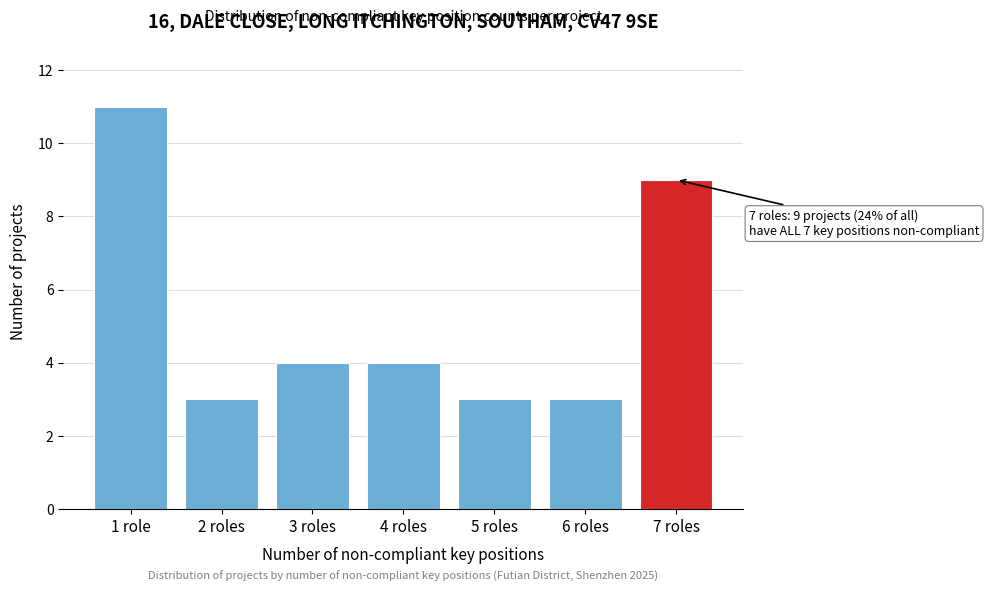

Reading right to left, what are all the values shown in this chart?

7 roles=9	6 roles=3	5 roles=3	4 roles=4	3 roles=4	2 roles=3	1 role=11